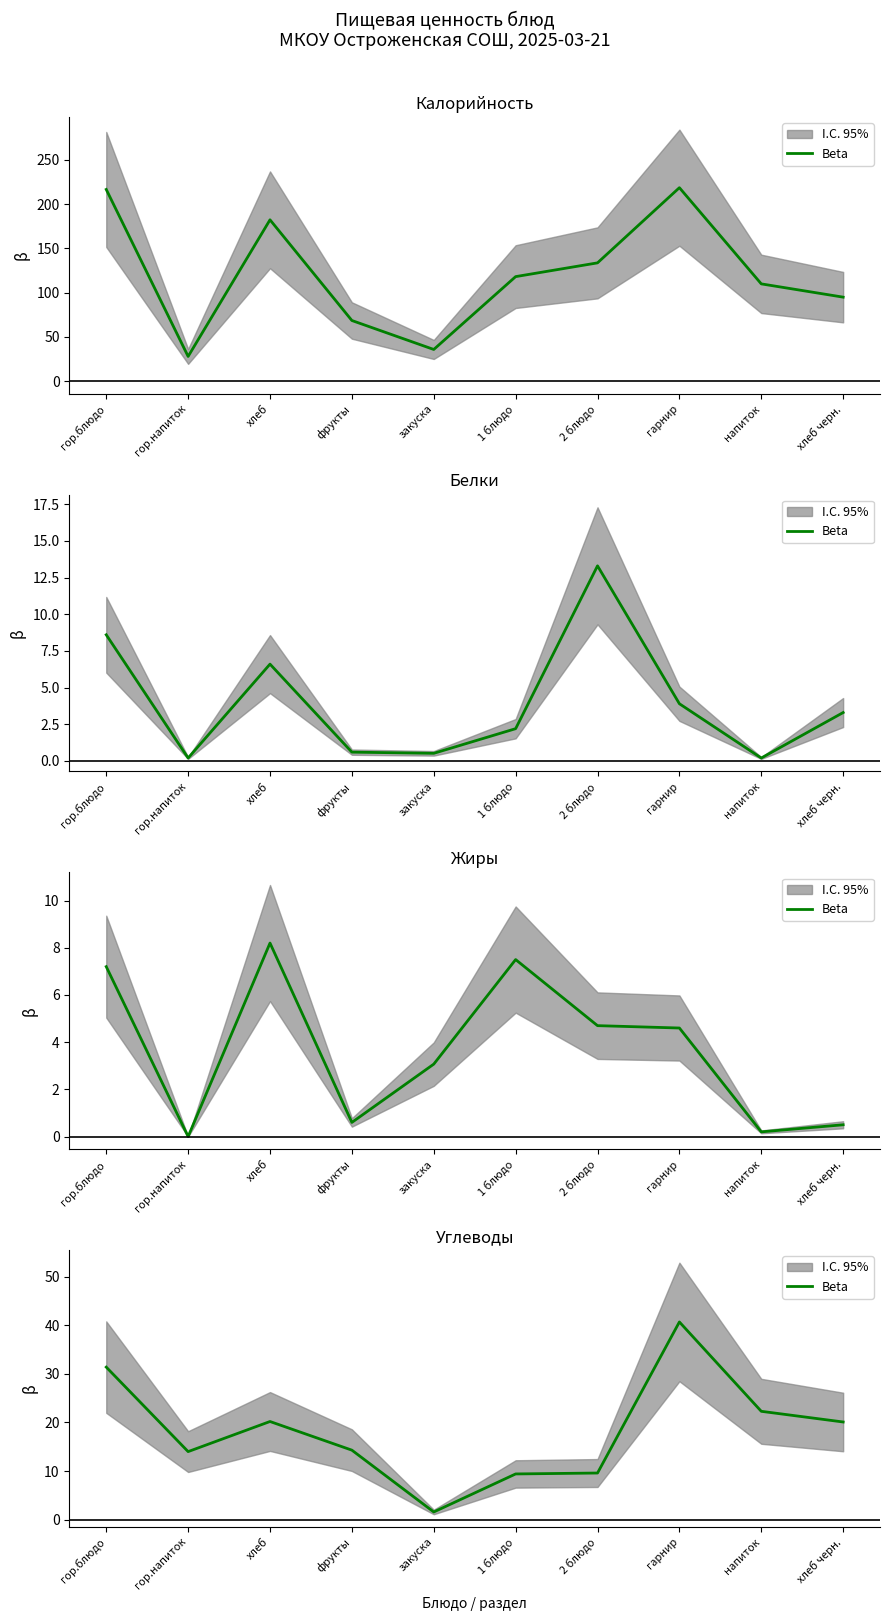

True or false: the data shows 35.8 at хлеб черн..

False